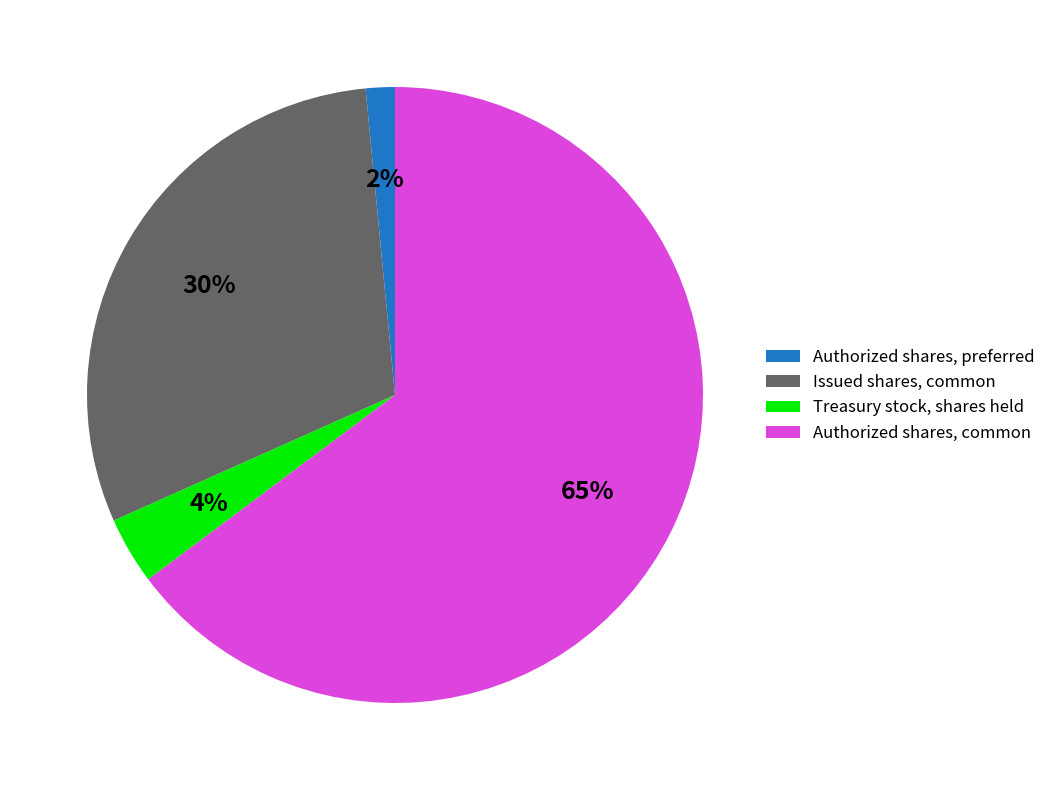

The Authorized shares, preferred slice represents 2% of the pie. True or false?

True